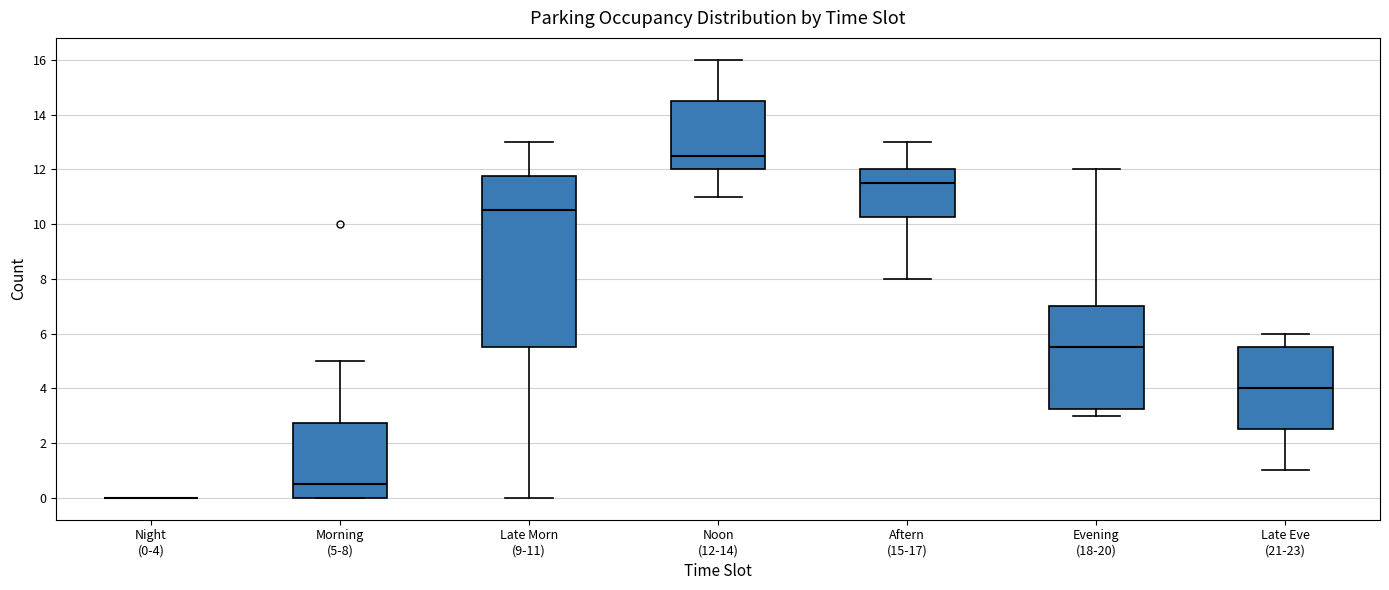

Reading left to right, transcribe this box plot: for each box, give where its median line is, the range the box spans, and where its two whiskers end, as read against the y-axis. The values are not printed on the chart, so give them approximately, as read against the axis.

Night (0-4): box collapsed to a line at 0.0, whiskers 0.0 to 0.0
Morning (5-8): median 0.6, box 0.0 to 2.8, whiskers 0.0 to 5.0
Late Morn (9-11): median 10.6, box 5.6 to 11.8, whiskers 0.0 to 13.0
Noon (12-14): median 12.6, box 12.0 to 14.6, whiskers 11.0 to 16.0
Aftern (15-17): median 11.6, box 10.2 to 12.0, whiskers 8.0 to 13.0
Evening (18-20): median 5.6, box 3.2 to 7.0, whiskers 3.0 to 12.0
Late Eve (21-23): median 4.0, box 2.6 to 5.6, whiskers 1.0 to 6.0